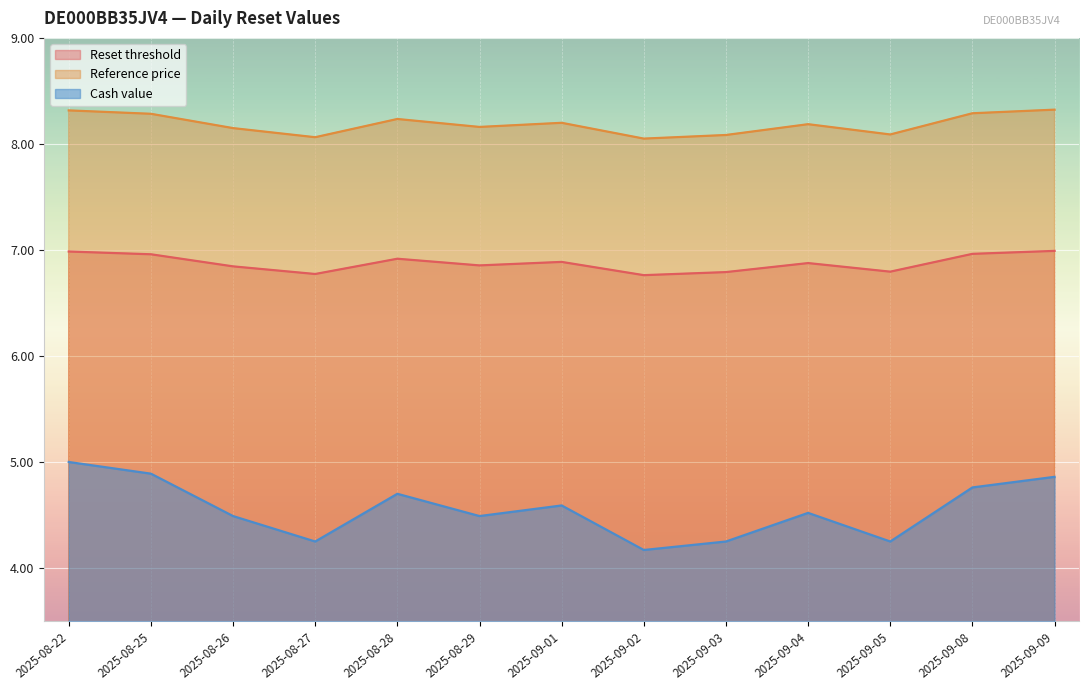

True or false: Reset threshold has more than 2 points higher than both neighbors.

True